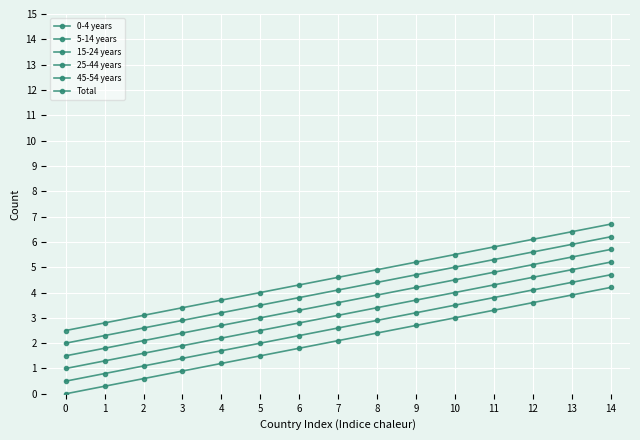

Rank the categories by 15-24 years value from highest to lowest.

14, 13, 12, 11, 10, 9, 8, 7, 6, 5, 4, 3, 2, 1, 0